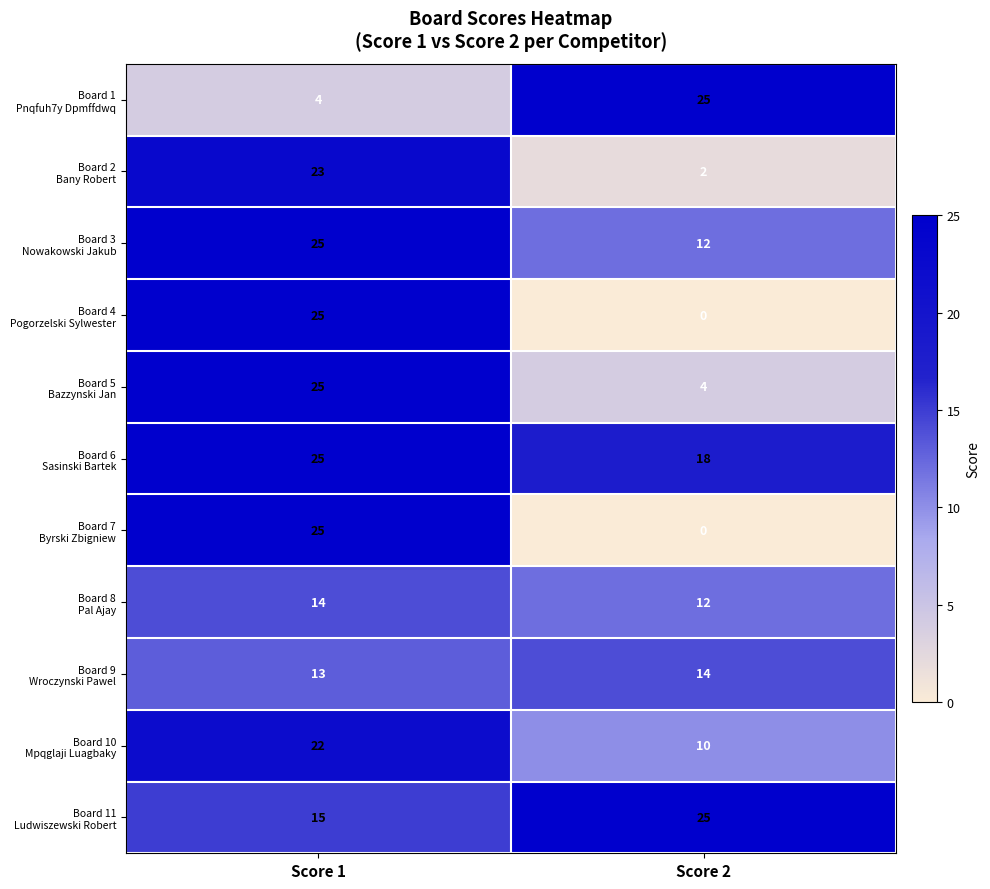

What is the difference between the highest and lowest values at Score 2?

25